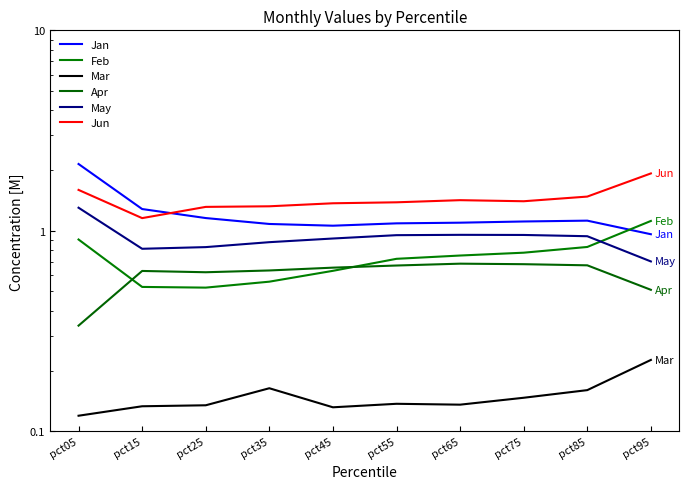

What value does the Jun series have at pct25?

1.3